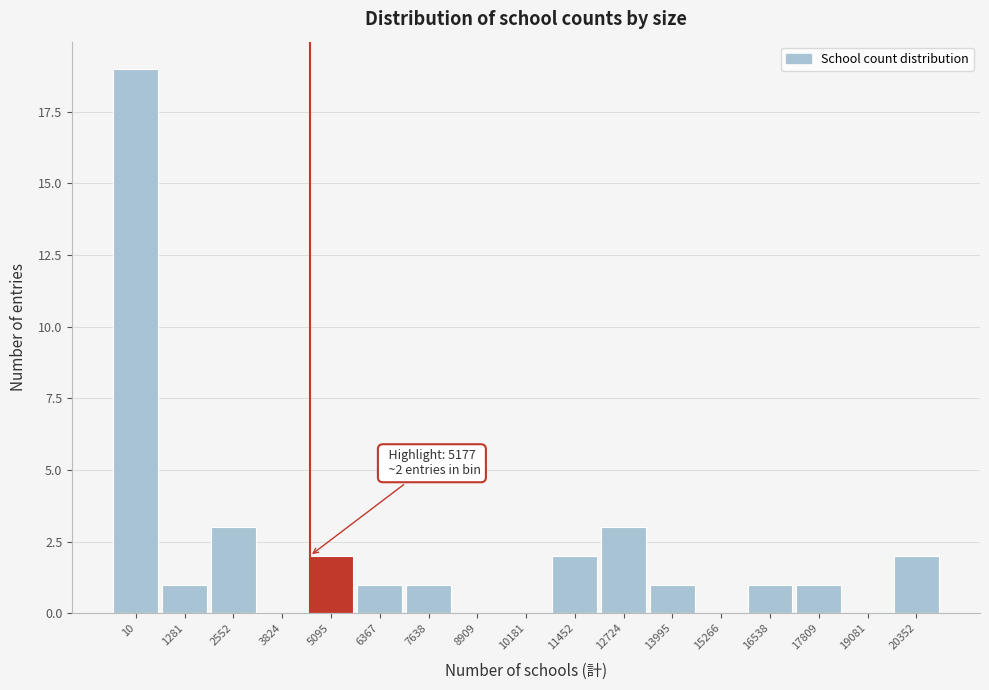

Reading right to left, what are all the values shown in this chart?

20352=2	19081=0	17809=1	16538=1	15266=0	13995=1	12724=3	11452=2	10181=0	8909=0	7638=1	6367=1	5095=2	3824=0	2552=3	1281=1	10=19